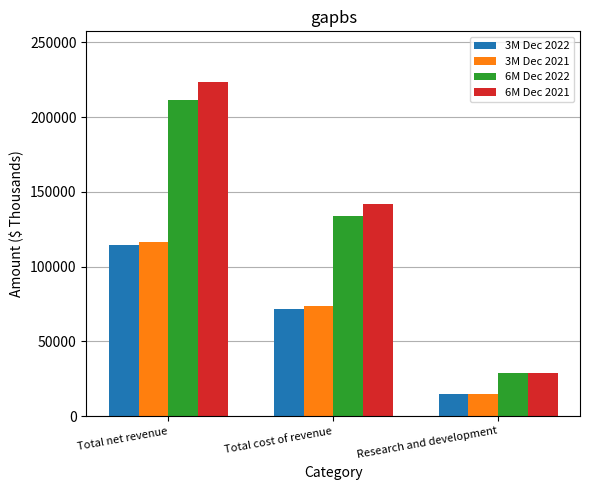

What is the label of the 1st bar from the left?

Total net revenue